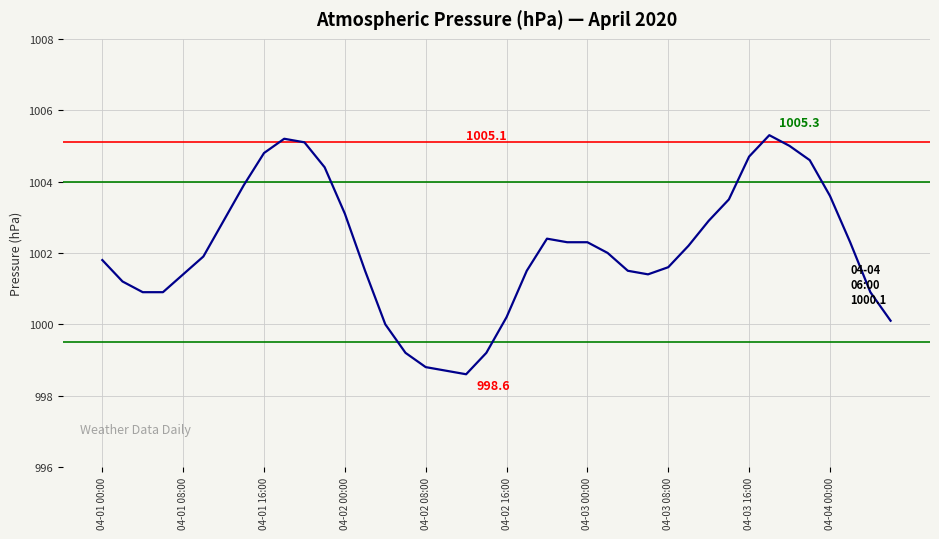

What is the smallest value displayed?

998.6